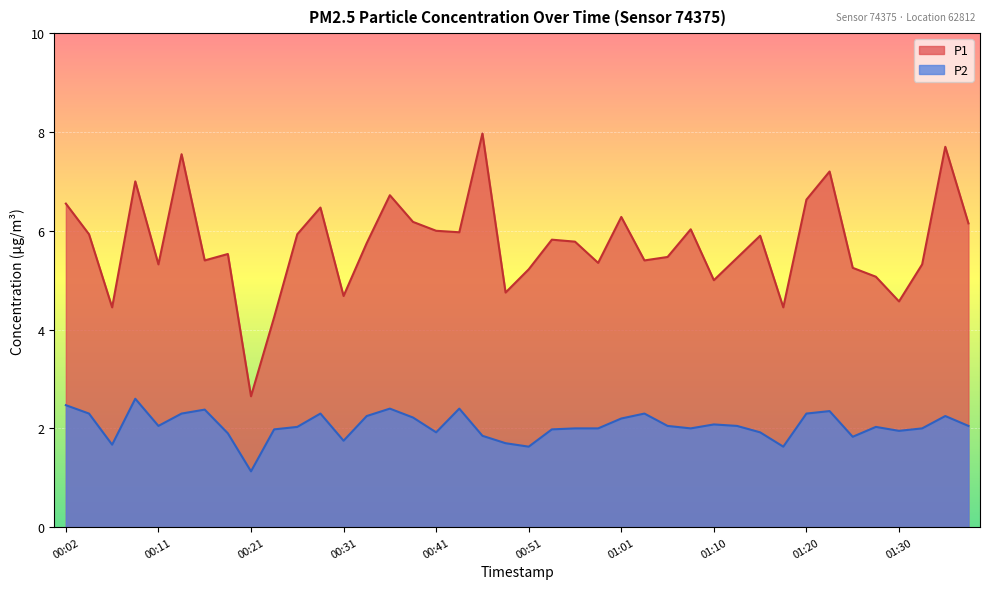

What value does the P1 series have at 01:18?

4.5